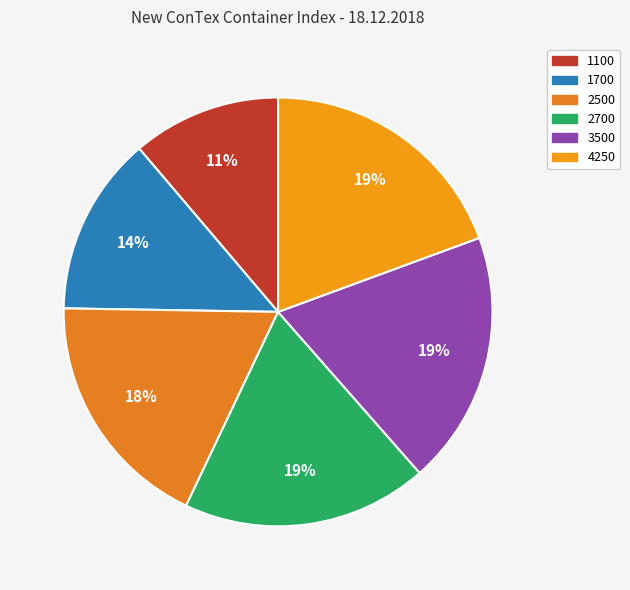

What is the ratio of the value at 2700 to the value at 1100?

1.7